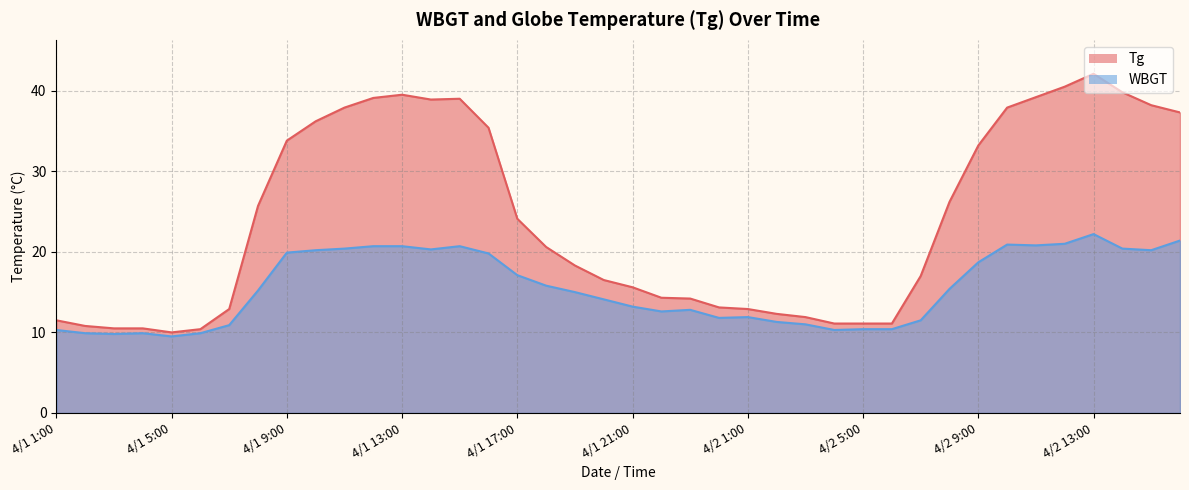

How many lines are shown in the chart?

2